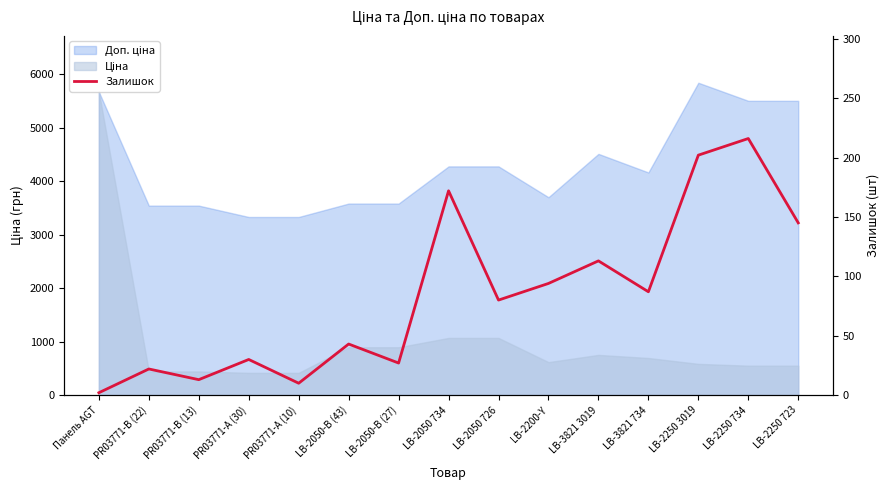

Which has a higher value, LB-2250 3019 or PR03771-А (10)?

LB-2250 3019